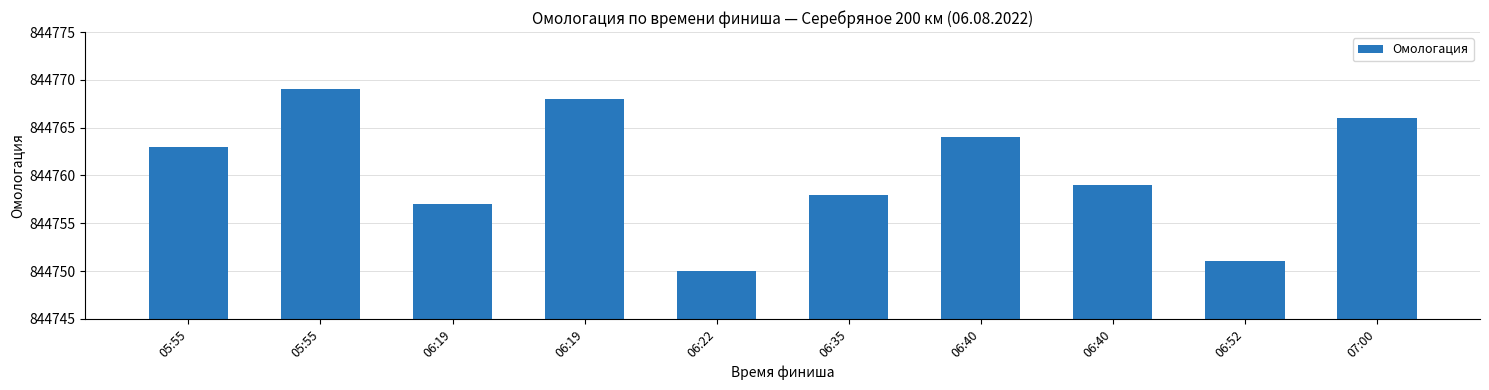

Read the value at 06:35, to the nearest 10.

844760